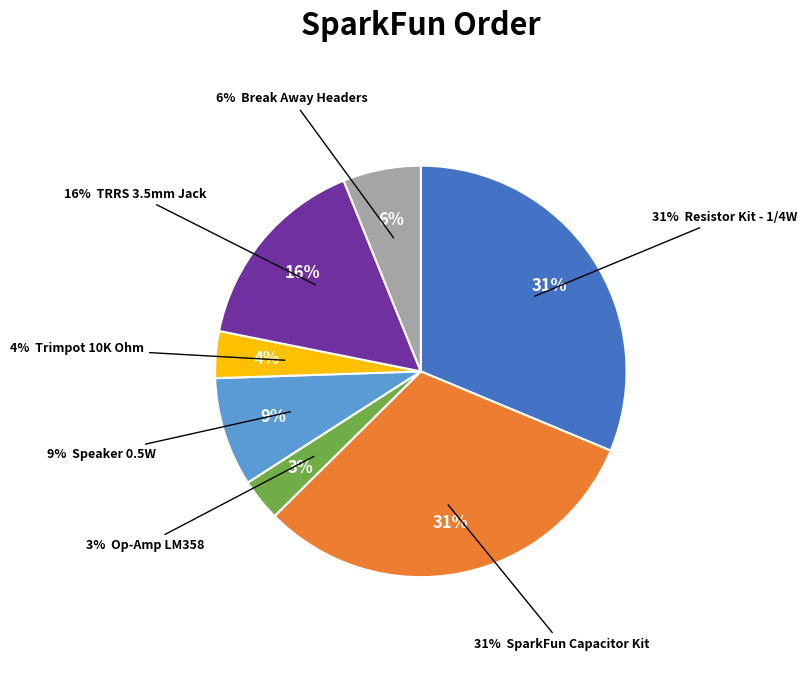

Is there any slice that represents more than half of the pie?

No